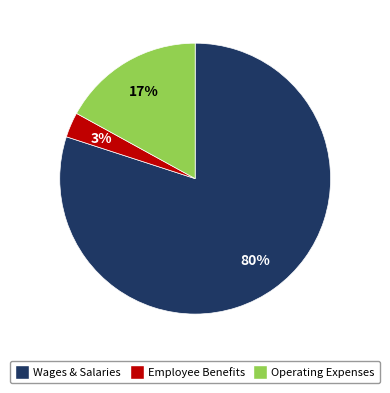

Is there any slice that represents more than half of the pie?

Yes